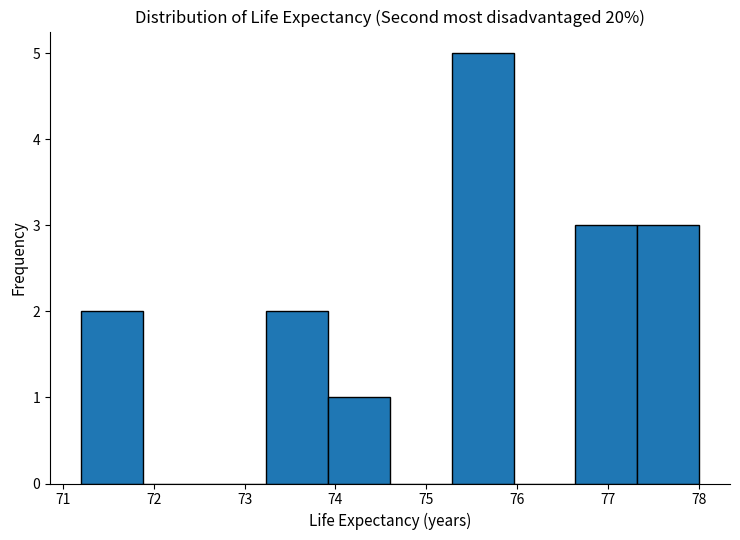

Over which range of the x-axis is the bar tallest?

75.28 to 75.96